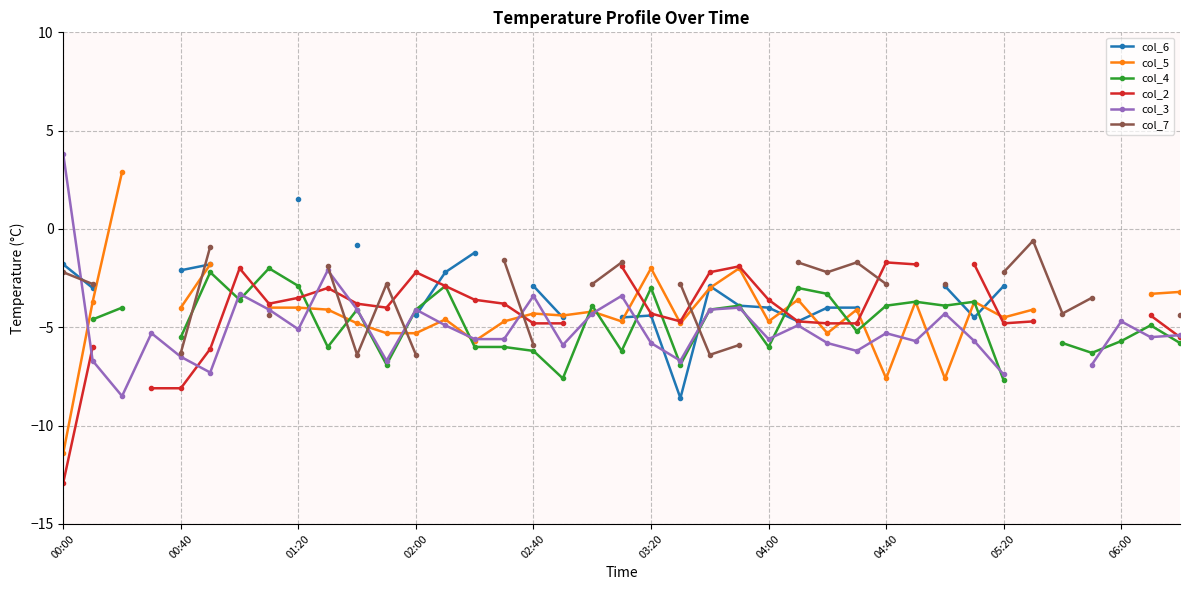

What is the spread (max minus min) of values at 21?

5.8